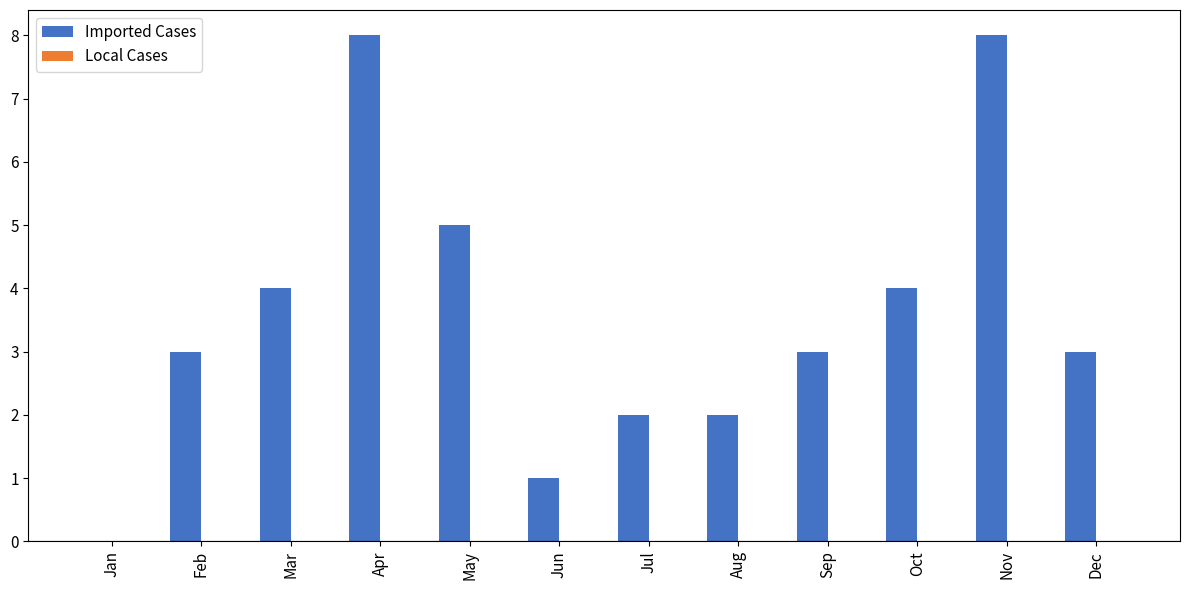

What is the change in value from Sep to Nov?

+5